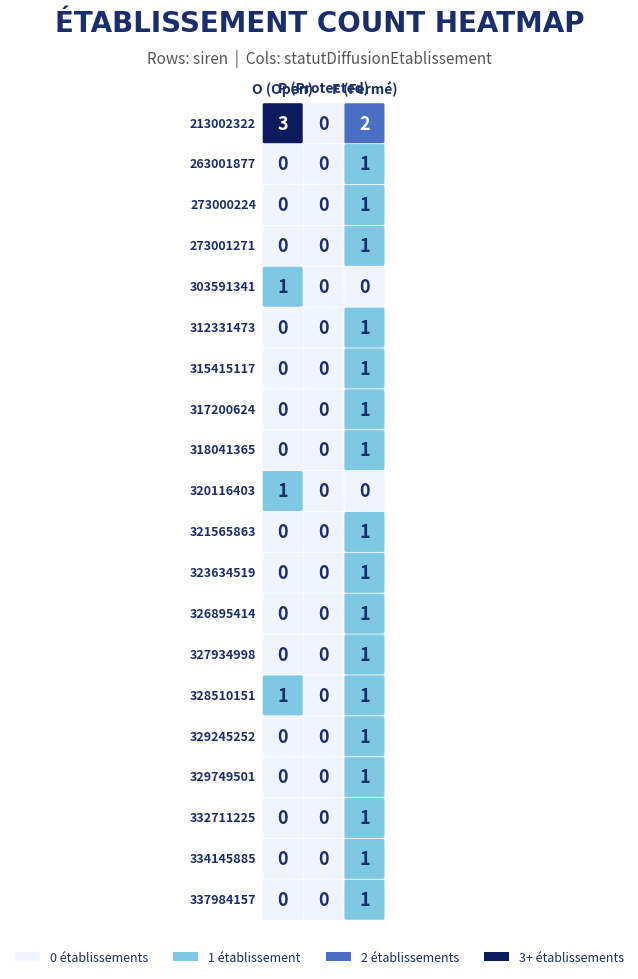

Reading left to right, extract all data points from this chart.

213002322: O=3	P=0	F=2
263001877: O=0	P=0	F=1
273000224: O=0	P=0	F=1
273001271: O=0	P=0	F=1
303591341: O=1	P=0	F=0
312331473: O=0	P=0	F=1
315415117: O=0	P=0	F=1
317200624: O=0	P=0	F=1
318041365: O=0	P=0	F=1
320116403: O=1	P=0	F=0
321565863: O=0	P=0	F=1
323634519: O=0	P=0	F=1
326895414: O=0	P=0	F=1
327934998: O=0	P=0	F=1
328510151: O=1	P=0	F=1
329245252: O=0	P=0	F=1
329749501: O=0	P=0	F=1
332711225: O=0	P=0	F=1
334145885: O=0	P=0	F=1
337984157: O=0	P=0	F=1